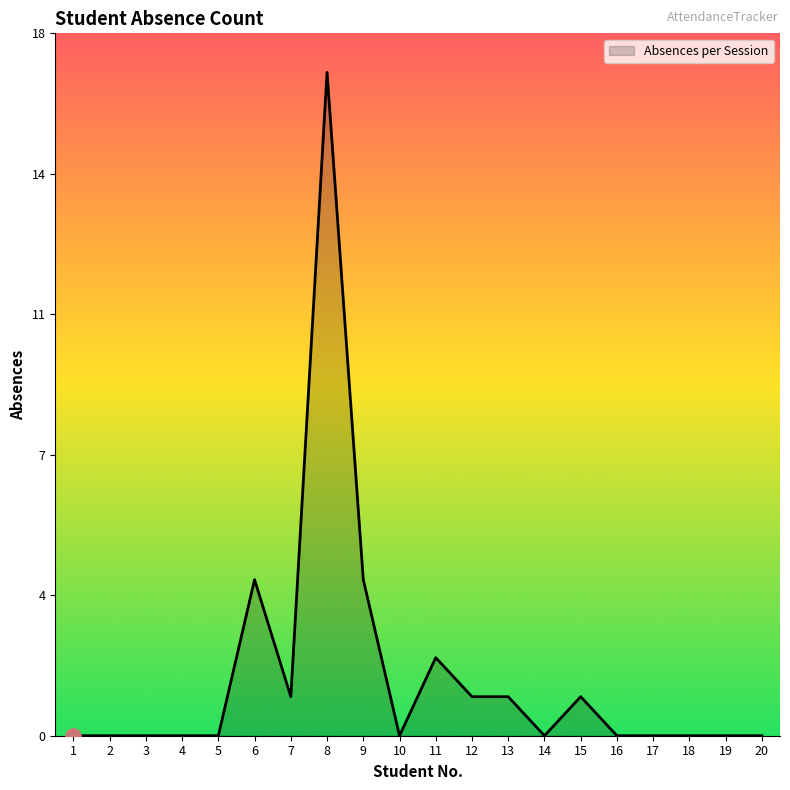

What is the change in value from 3 to 15?

+1